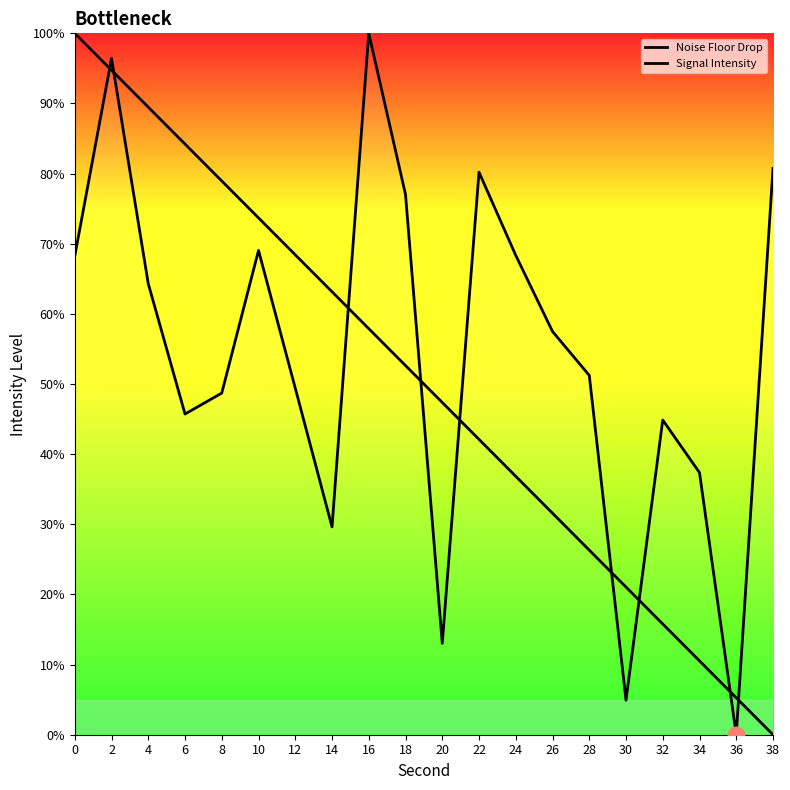

What is the value of the Signal Intensity point at the 1st from the left?

68.3